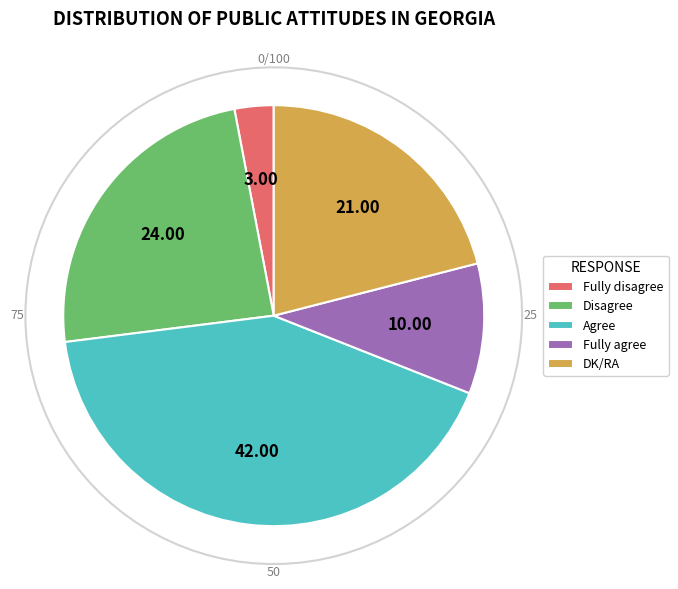

To the nearest percent, what is the average slice percentage?

20%